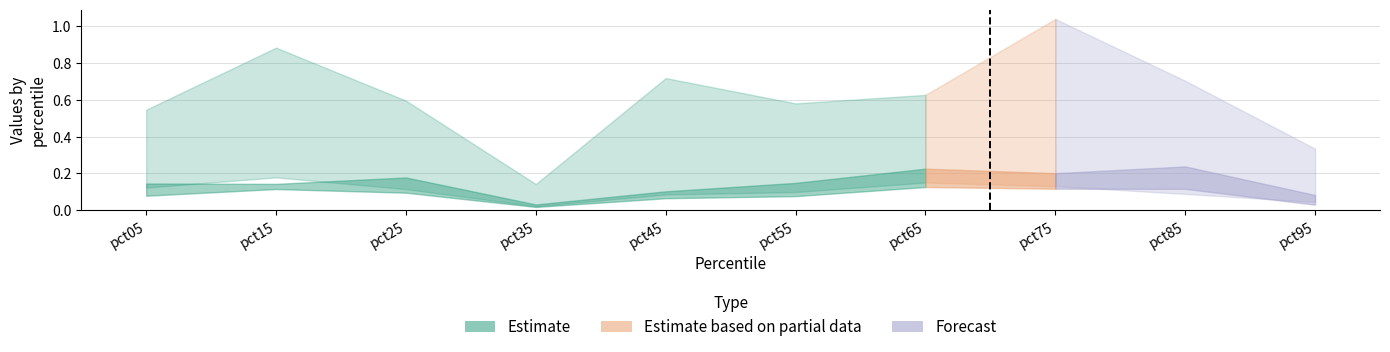

Which category has the highest value across all series?

pct75